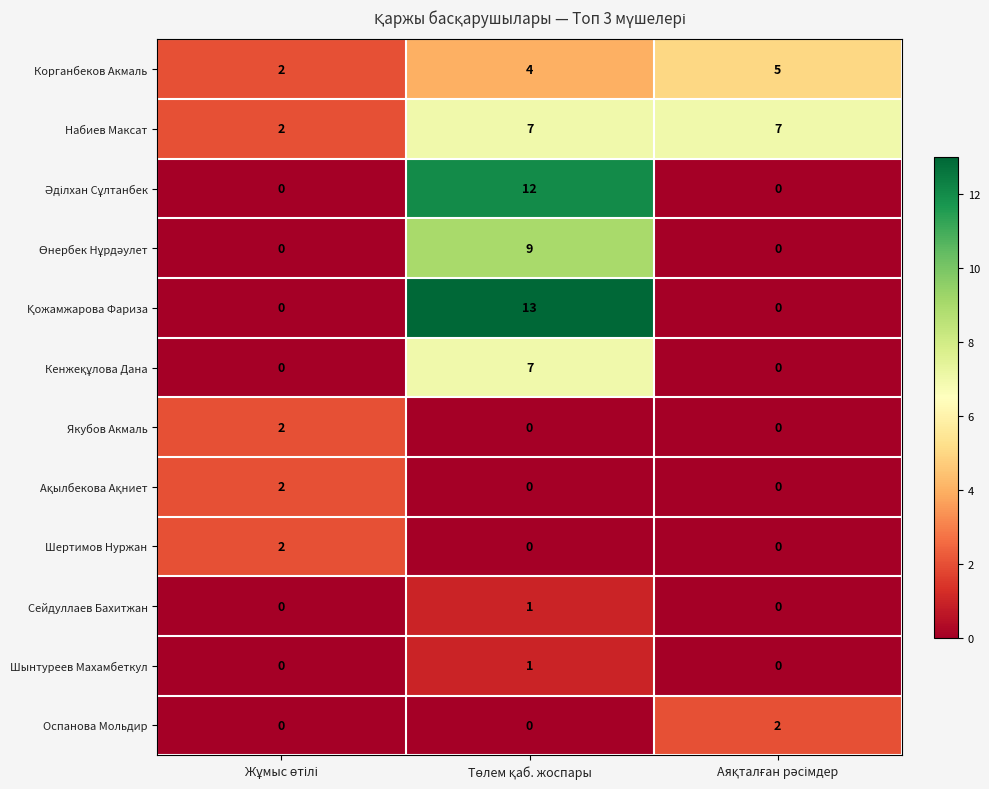

What is the maximum value for Набиев Максат?

7